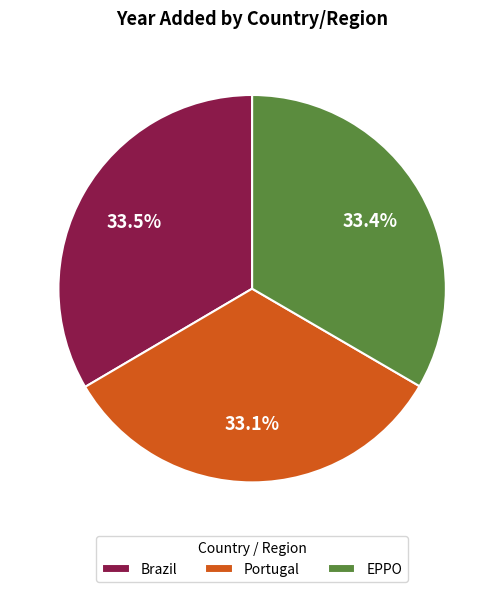

What percentage is the EPPO slice, to the nearest percent?

33%